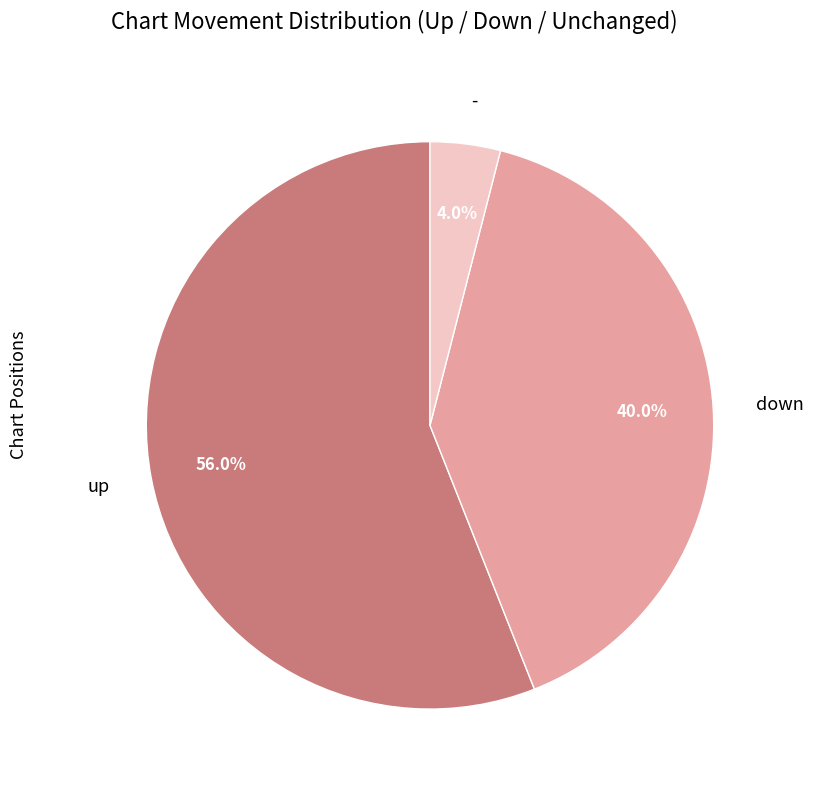

To the nearest percent, what percentage of the pie is -?

4%